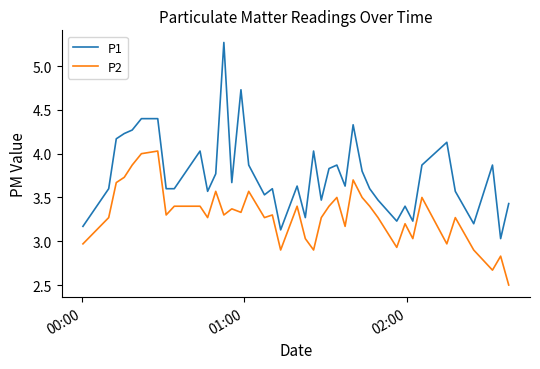

What is the difference between the maximum and minimum values in the P2 series?

1.5